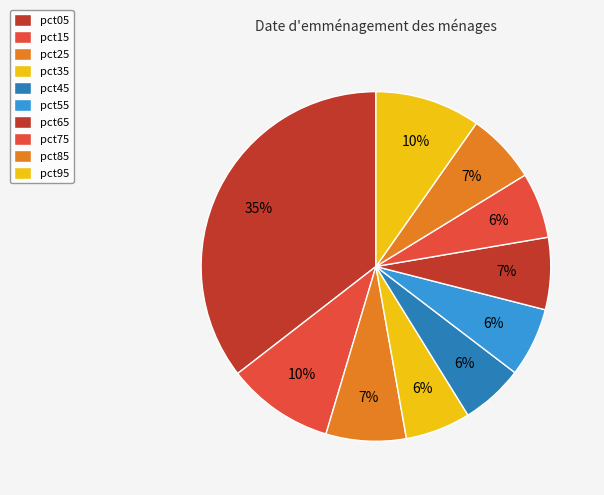

Count the number of slices in the pie.

10